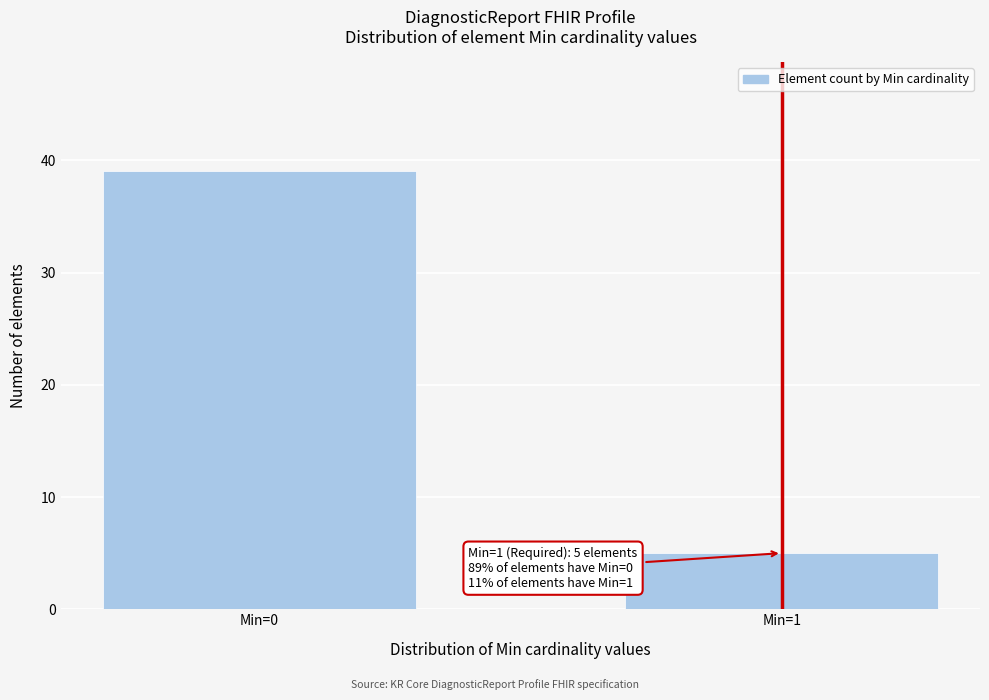

Reading left to right, list all the values displayed in this chart.

39	5